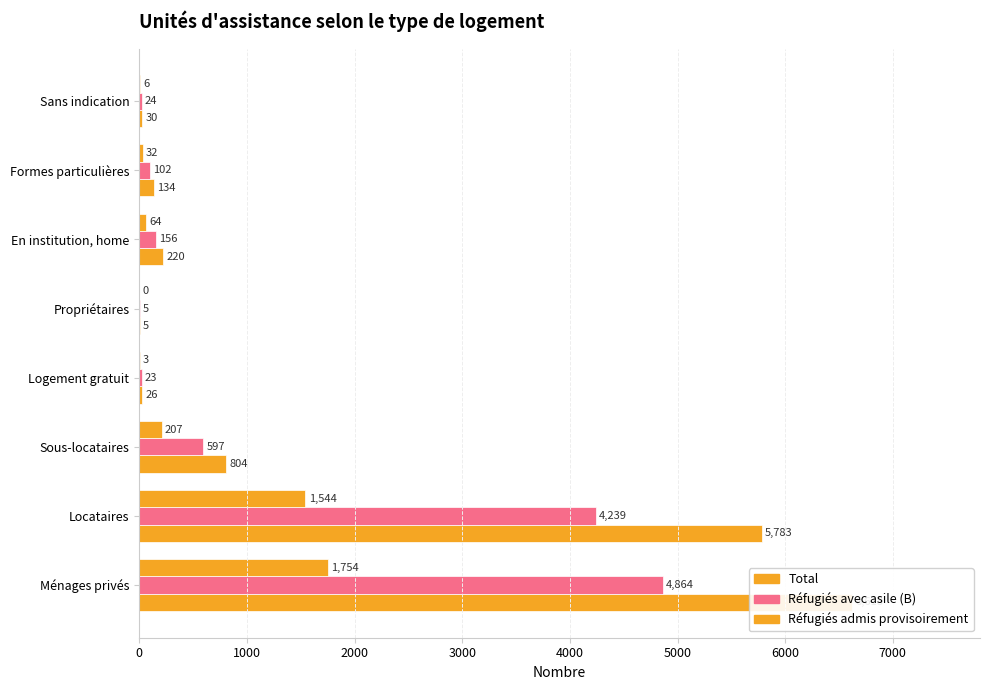

Count the number of categories in the chart.

8